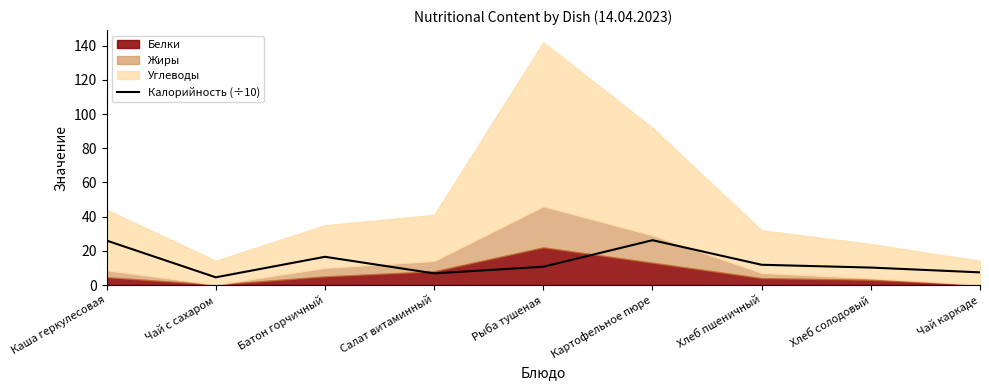

At which category does the data reach its first local peak?

Батон горчичный